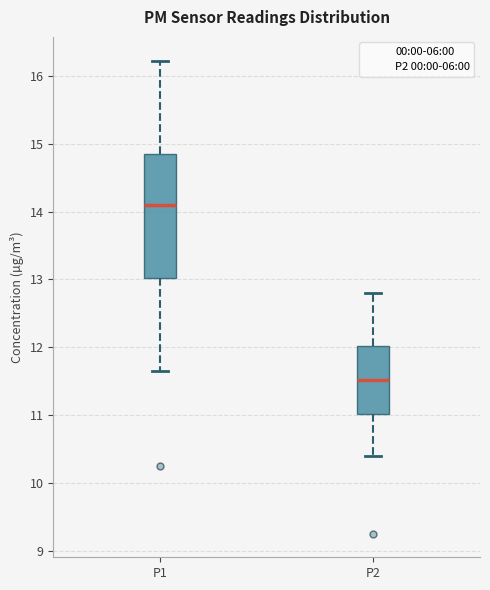

Comparing the boxes themselves (not the whiskers), which one is the tallest?

P1